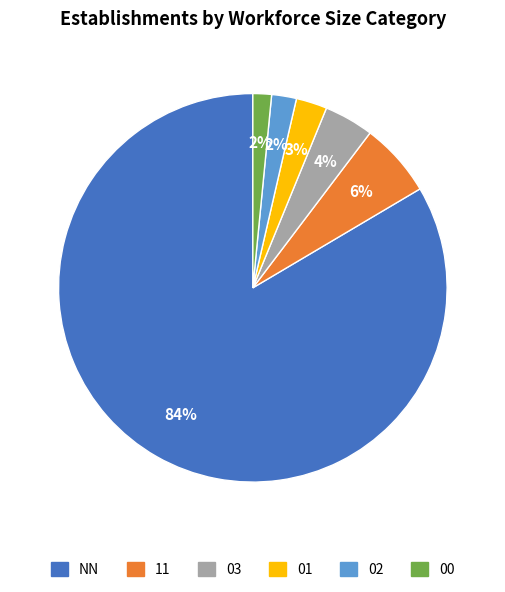

Is there any slice that represents more than half of the pie?

Yes